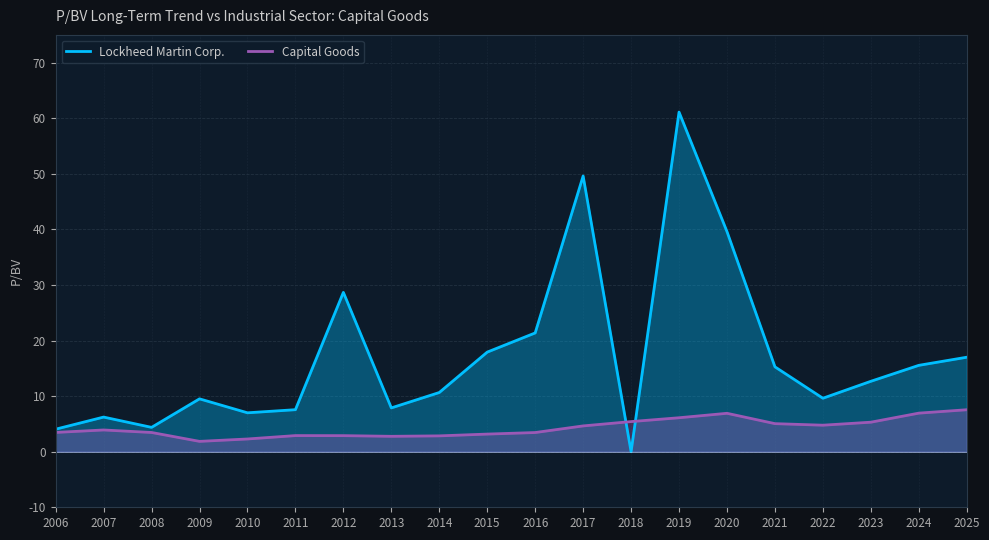

Does the chart have visible grid lines?

Yes